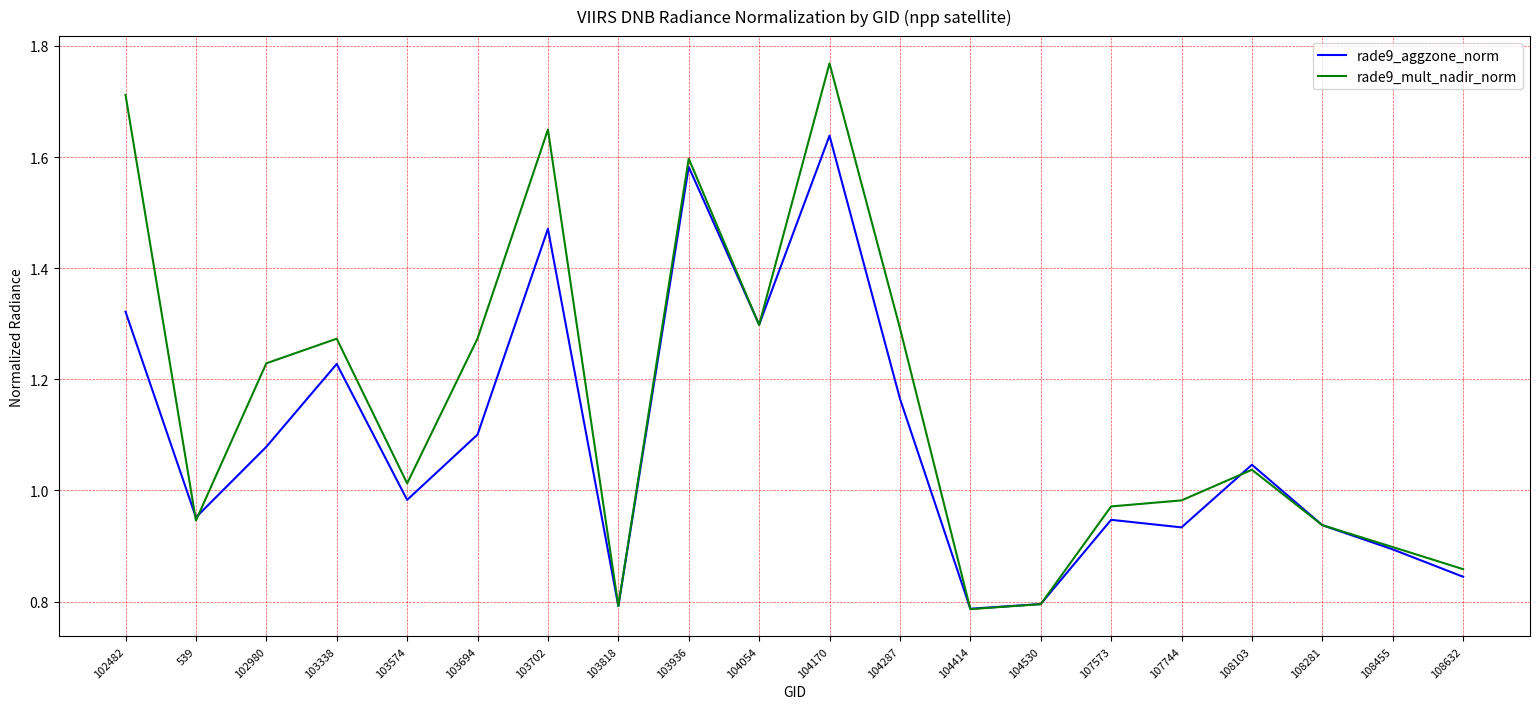

Is this an area chart (filled region under the line)?

No